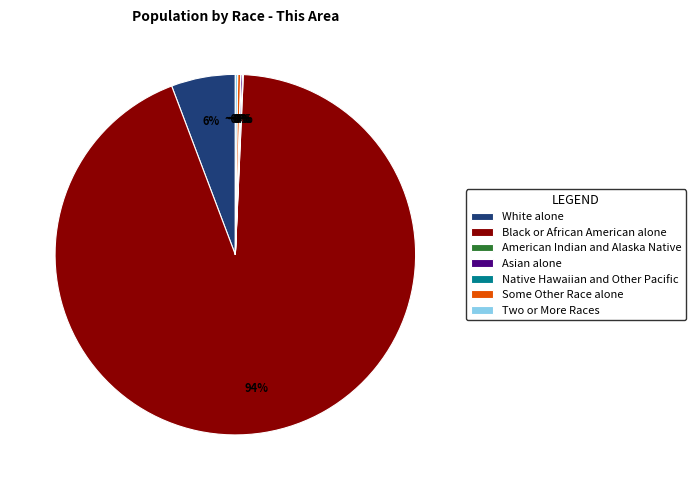

Does Black or African American alone account for over 50% of the chart?

Yes